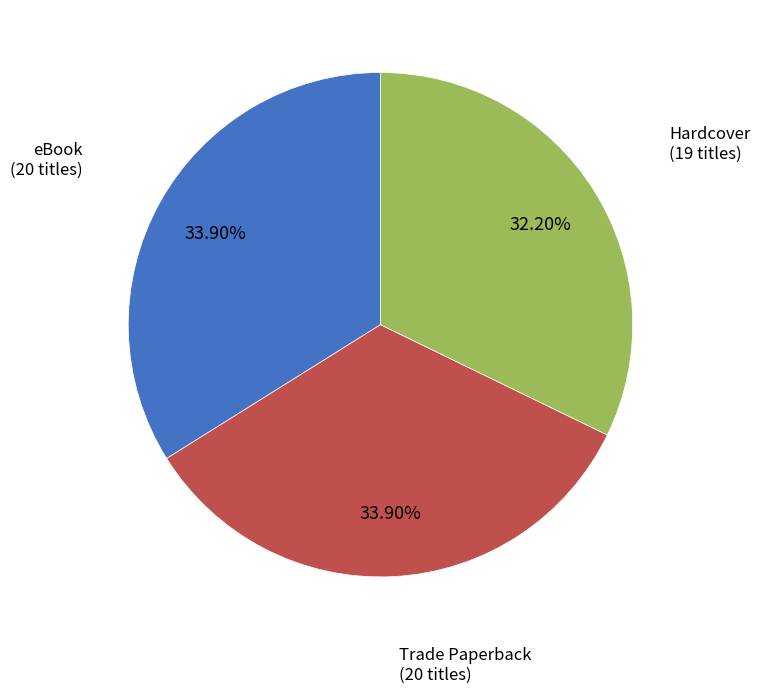

To the nearest percent, what is the average slice percentage?

33%